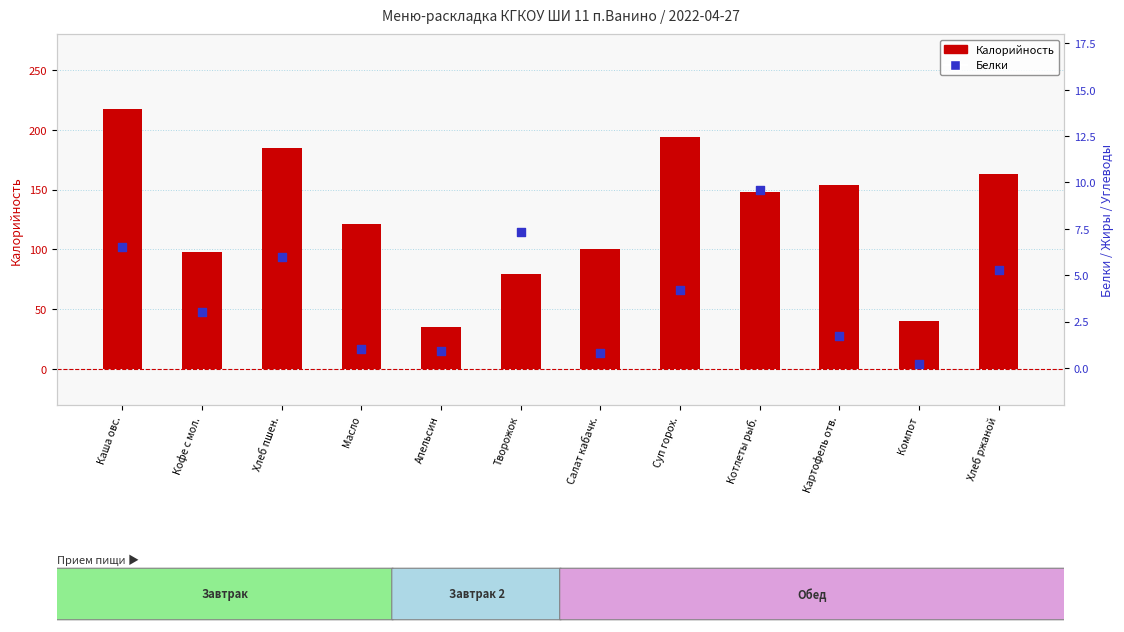

At which category is the sum across all series the highest?

Каша овс.